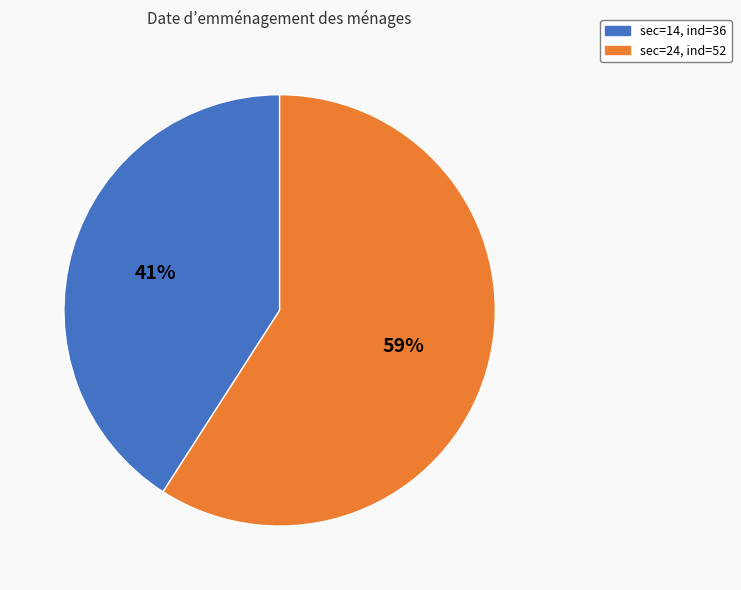

Is there a majority slice in this chart?

Yes